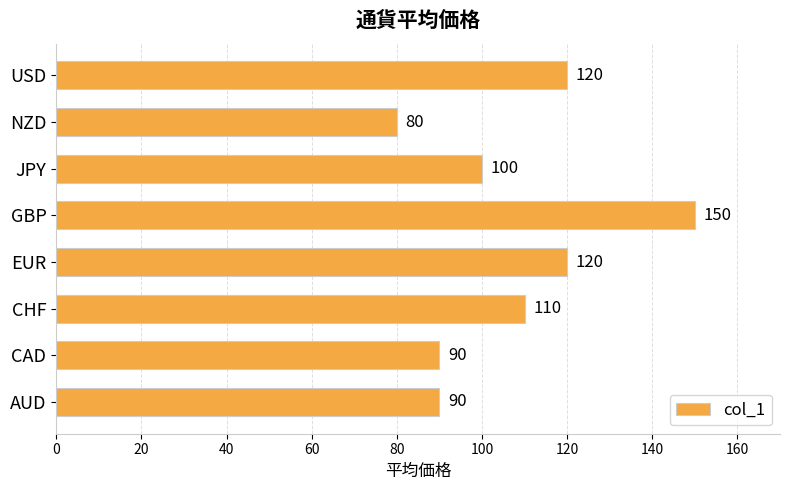

At which category does the chart reach its peak across all series?

GBP